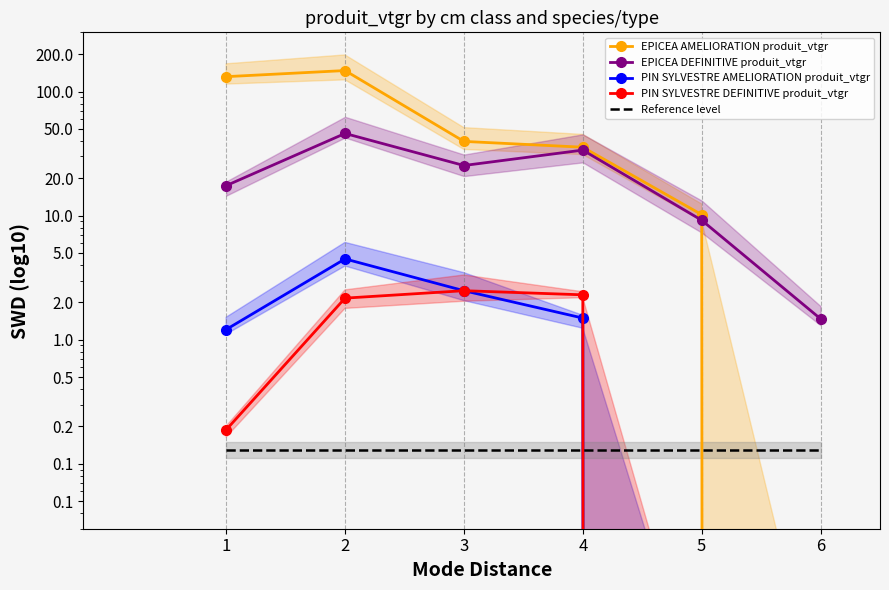

Is this an area chart (filled region under the line)?

No